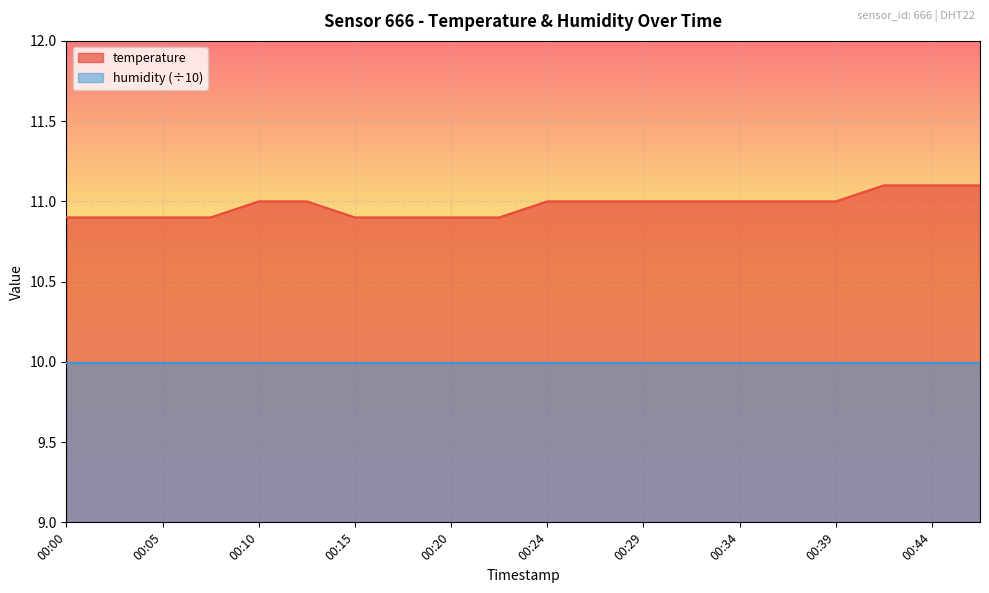

How many data points are above 11?

3